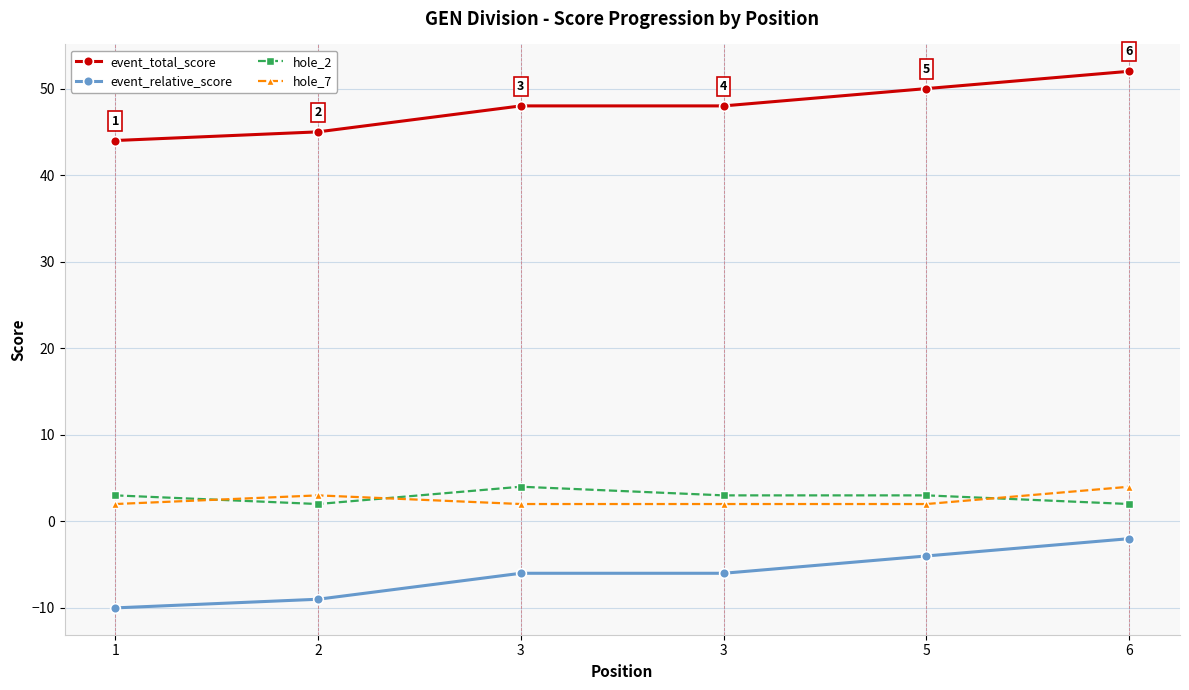

Is it true that event_total_score equals 65 at 3?

False